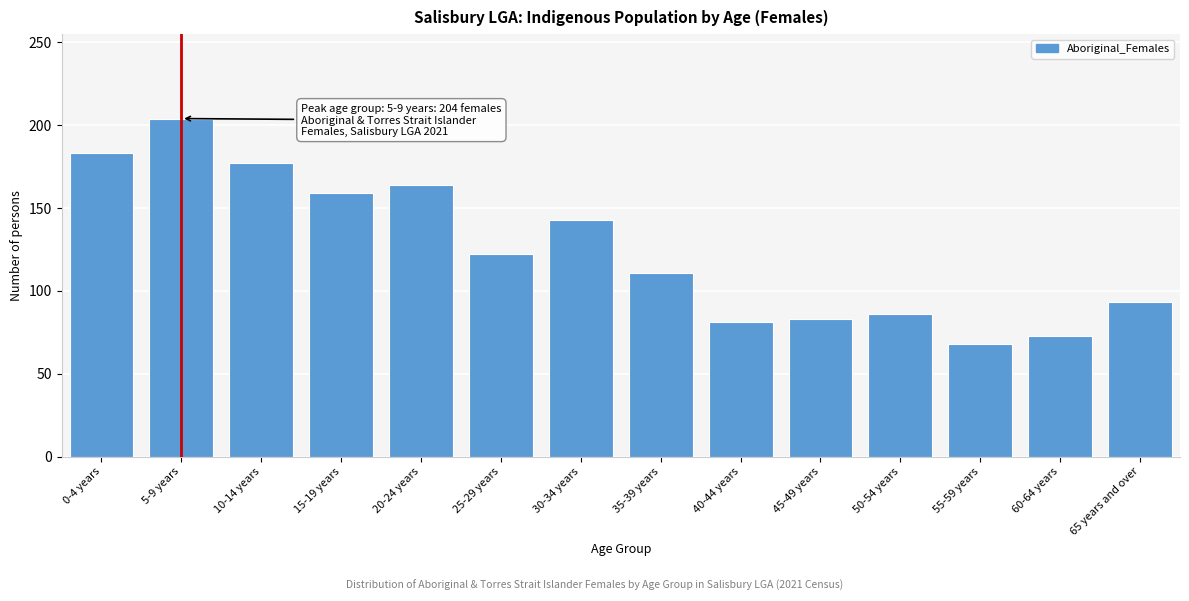

Reading left to right, extract all data points from this chart.

183	204	177	159	164	122	143	111	81	83	86	68	73	93